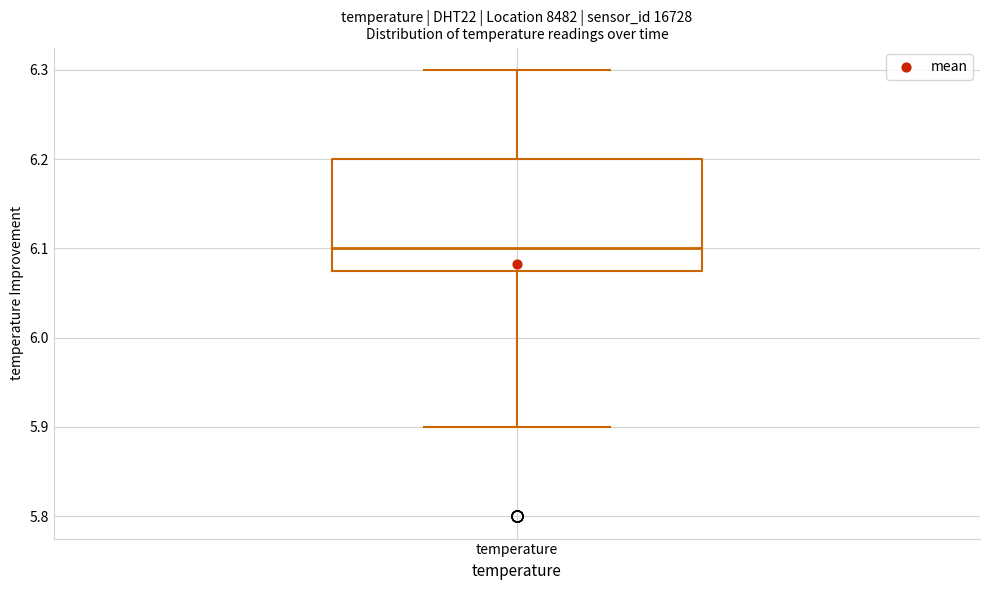

Where does the lower whisker of the box for temperature end on the y-axis? The values are not printed on the chart, so give them approximately, as read against the axis.

5.90